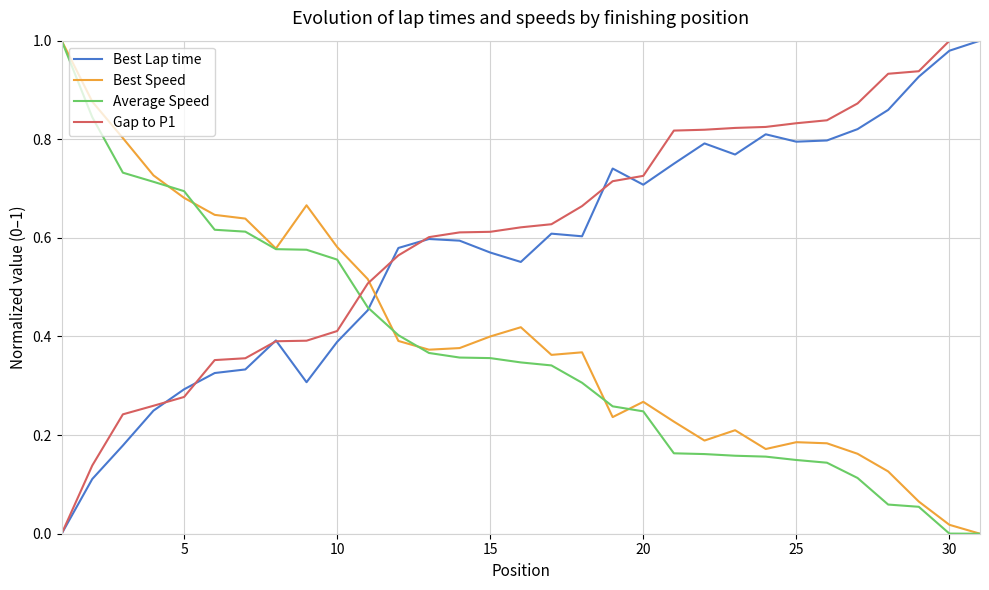

After their last crossing, which series has the higher values: Average Speed or Gap to P1?

Gap to P1